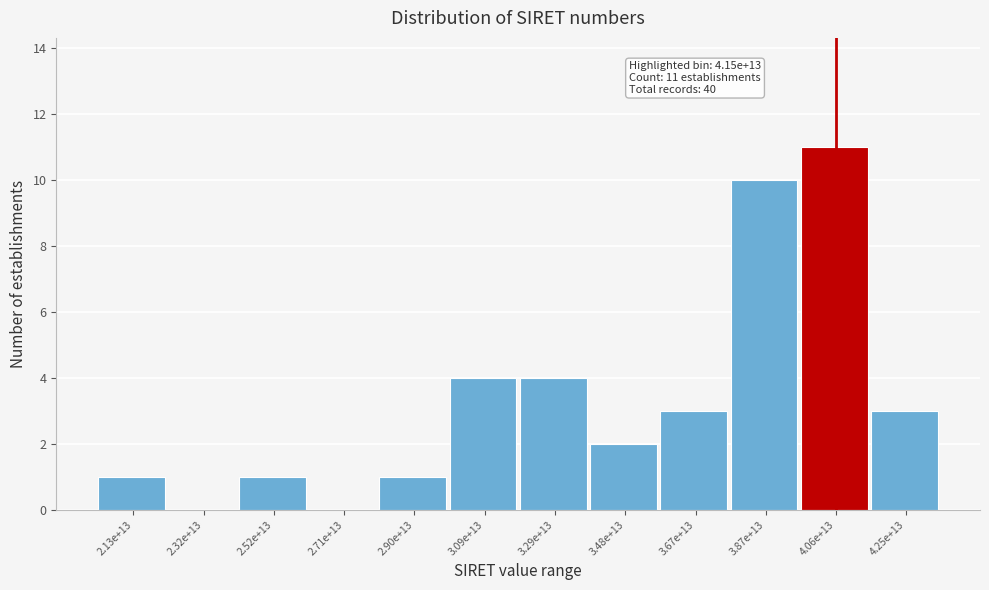

Reading left to right, transcribe all the data shown in this chart.

2.13e+13=1	2.32e+13=0	2.52e+13=1	2.71e+13=0	2.90e+13=1	3.09e+13=4	3.29e+13=4	3.48e+13=2	3.67e+13=3	3.87e+13=10	4.06e+13=11	4.25e+13=3